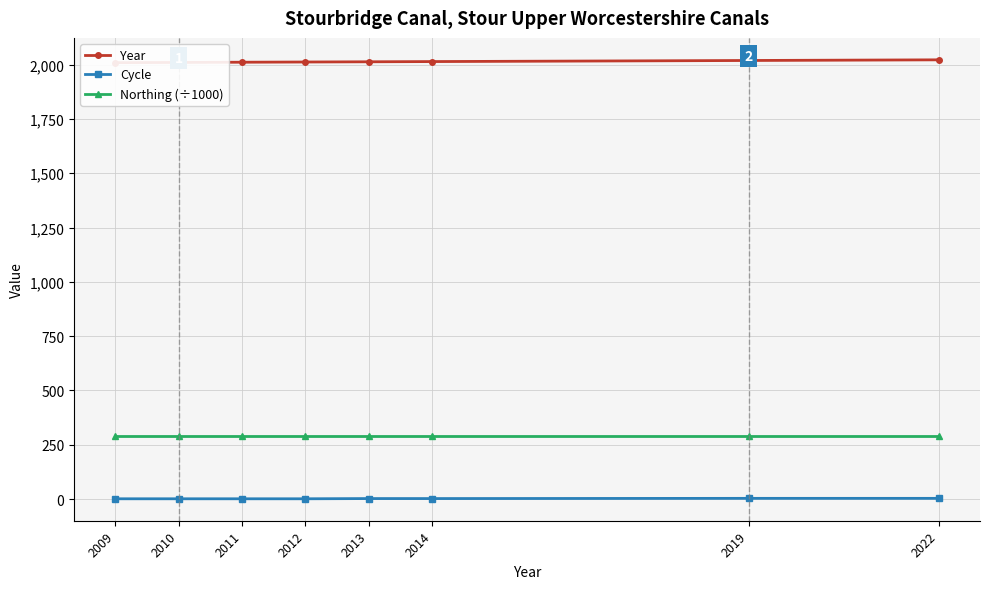

What are all the series names shown in the legend?

Year, Cycle, Northing (÷1000)